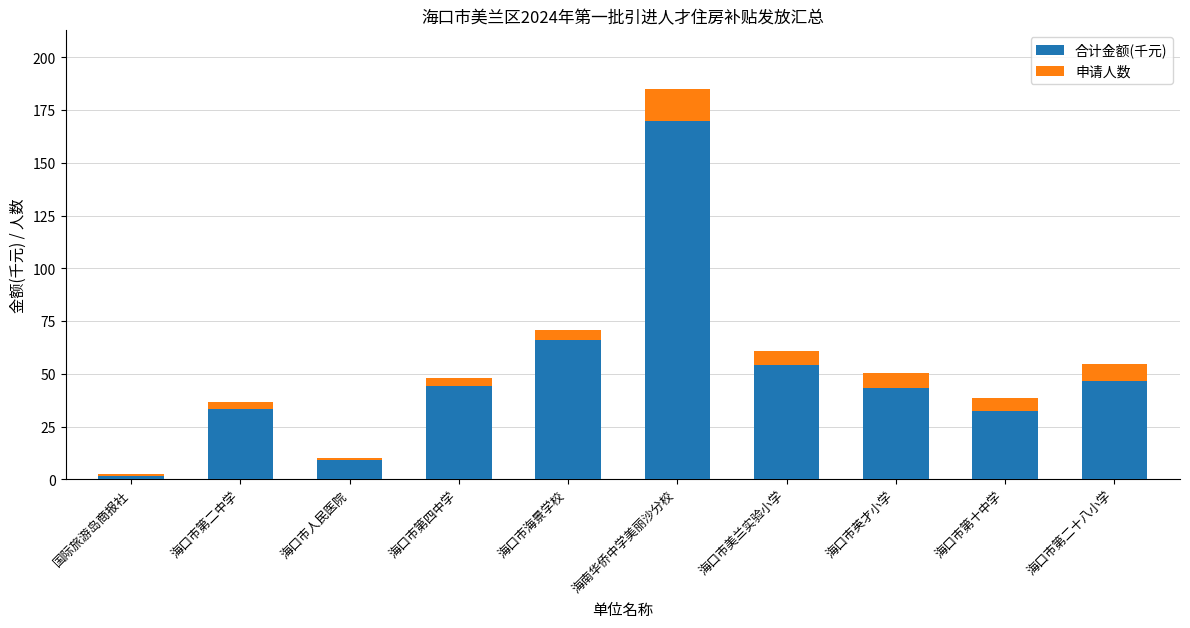

What is the sum of all 合计金额(千元) values?

500.5